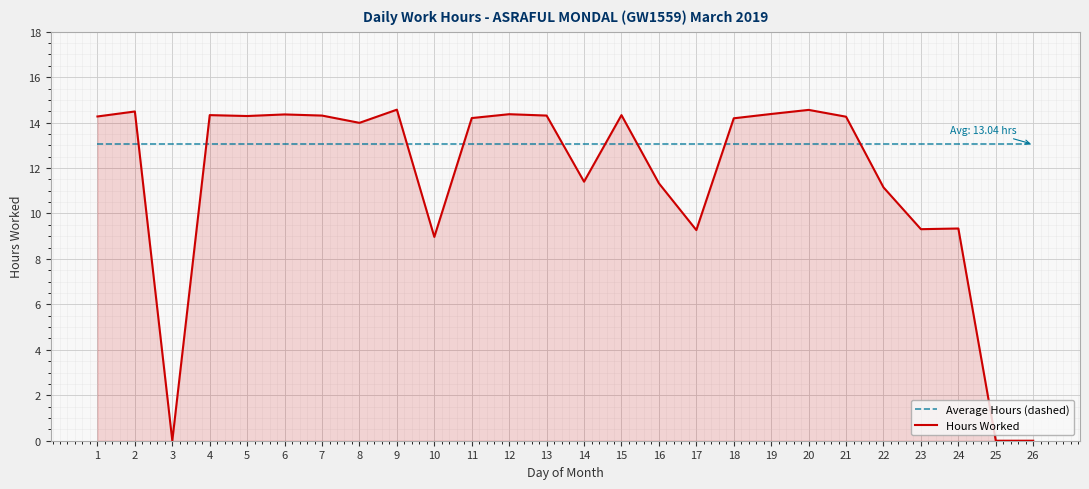

Is it true that Average Hours (dashed) equals 13.0 at 12?

True